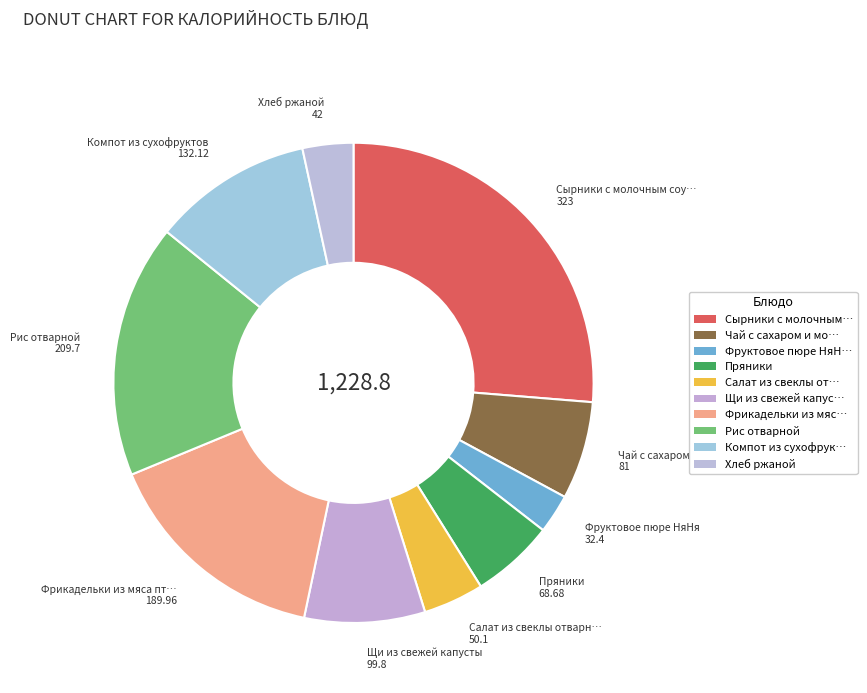

To the nearest percent, what is the difference between the largest and smallest slice percentages?

24%